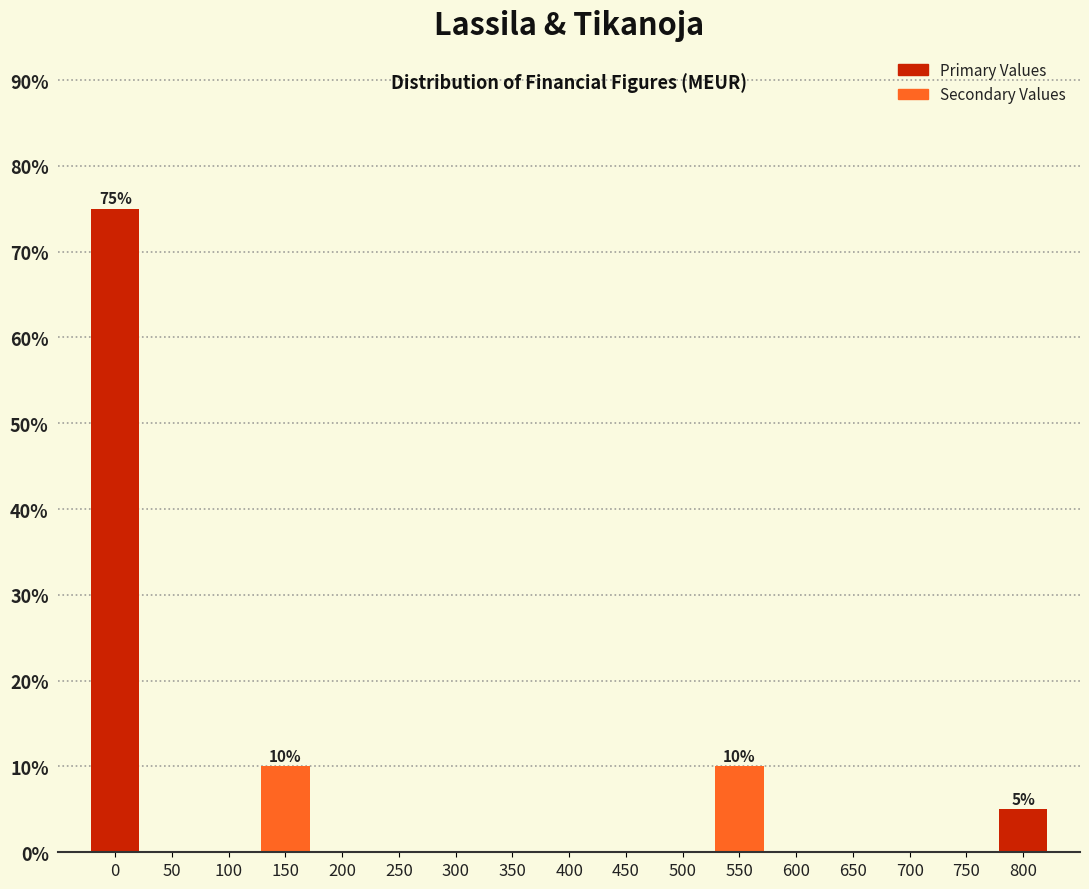

Reading left to right, list all the values displayed in this chart.

0=75	50=0	100=0	150=10	200=0	250=0	300=0	350=0	400=0	450=0	500=0	550=10	600=0	650=0	700=0	750=0	800=5